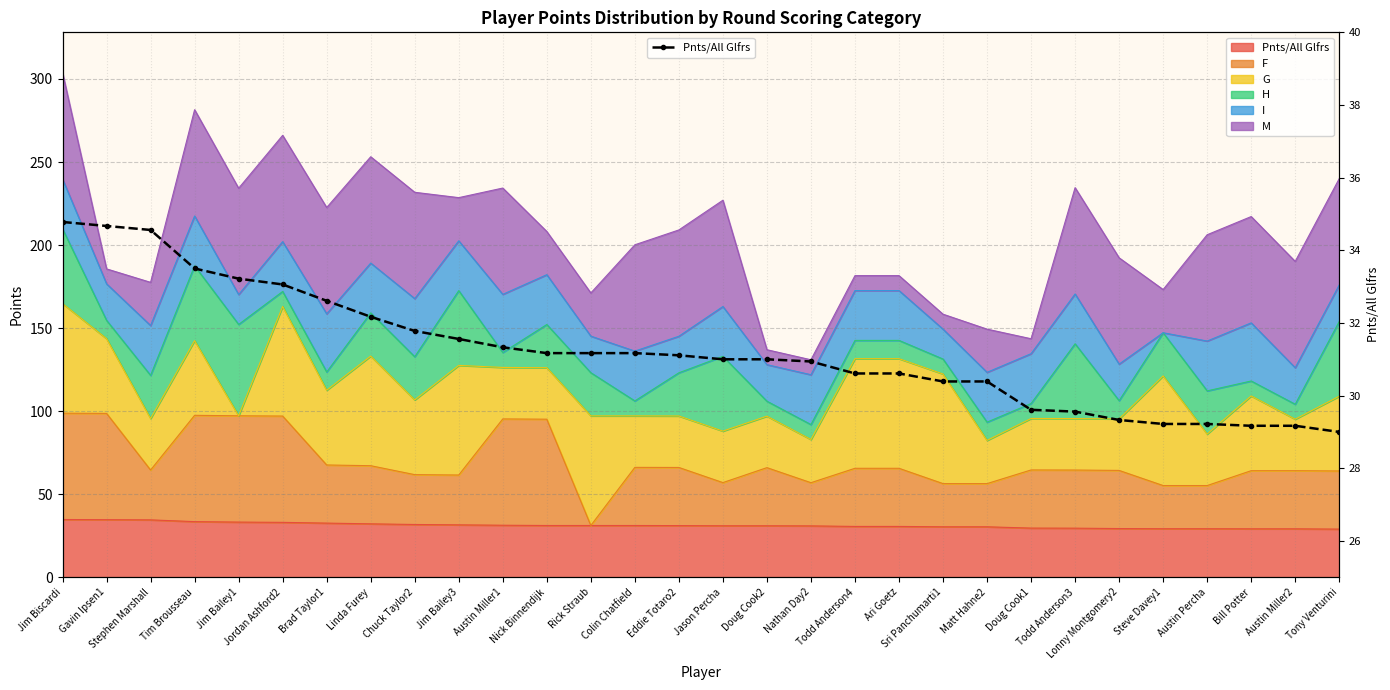

Count the number of categories in the chart.

30